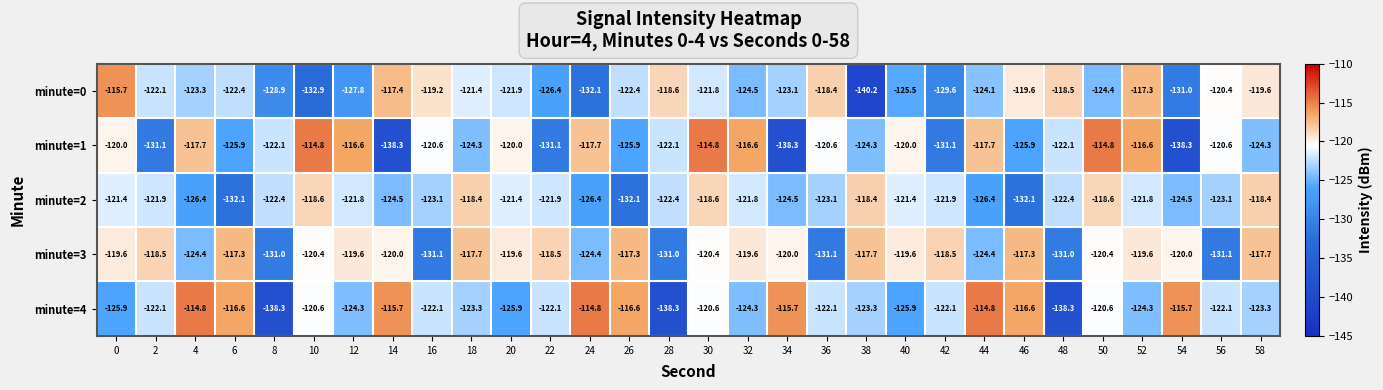

What is the maximum value shown in the chart?

-114.8